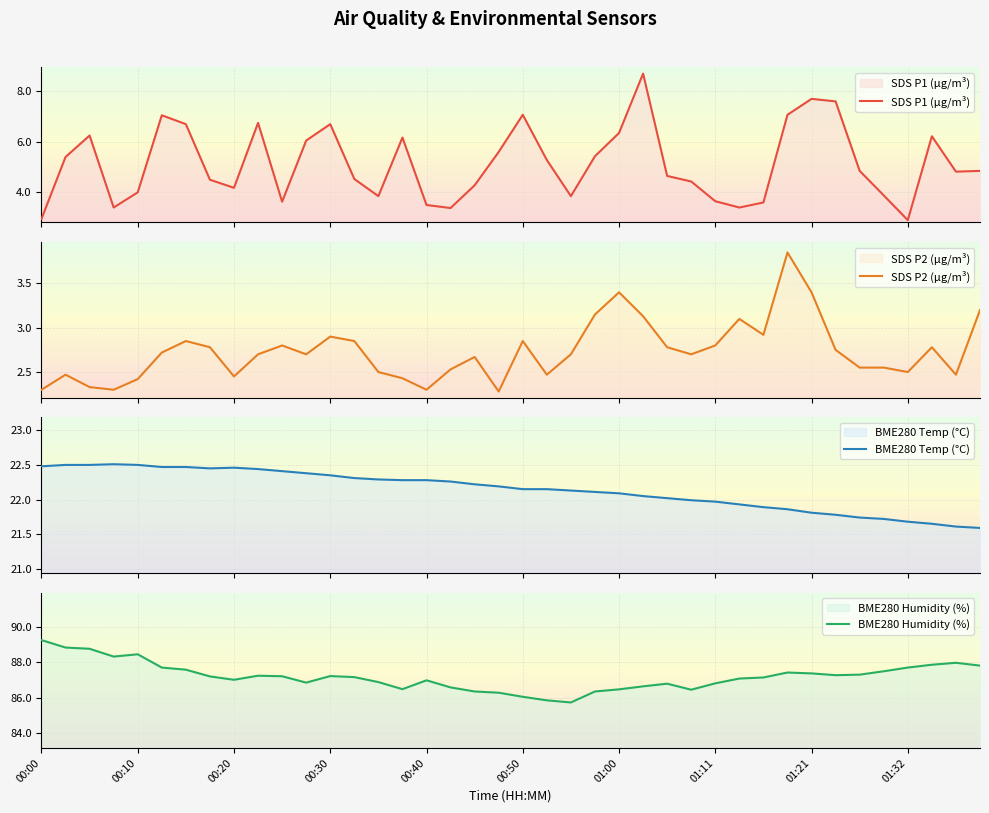

At how many categories does at least one series exceed 33?

40